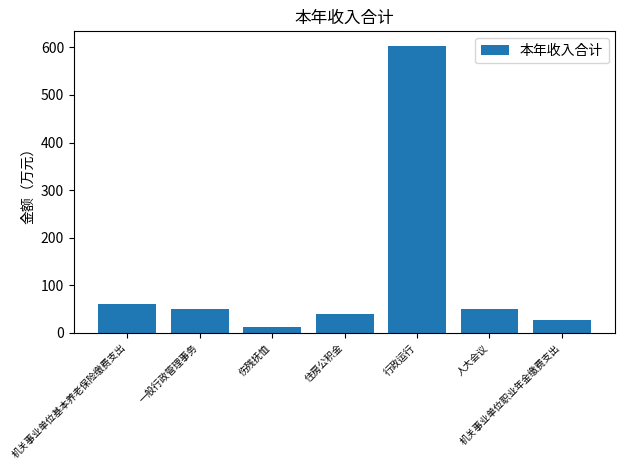

What is the average value?

120.6